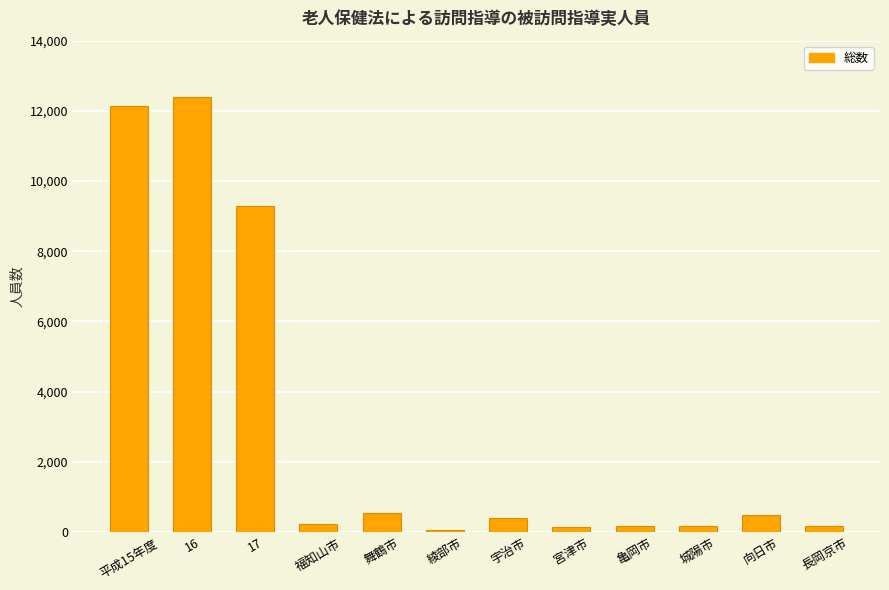

What is the average value?

3015